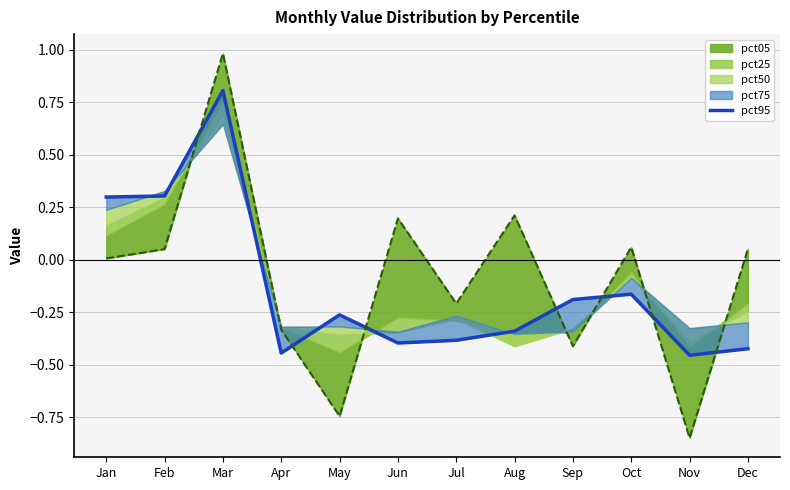

Reading right to left, list all the values displayed in this chart.

Dec=-0.4	Nov=-0.5	Oct=-0.2	Sep=-0.2	Aug=-0.3	Jul=-0.4	Jun=-0.4	May=-0.3	Apr=-0.4	Mar=0.8	Feb=0.3	Jan=0.3